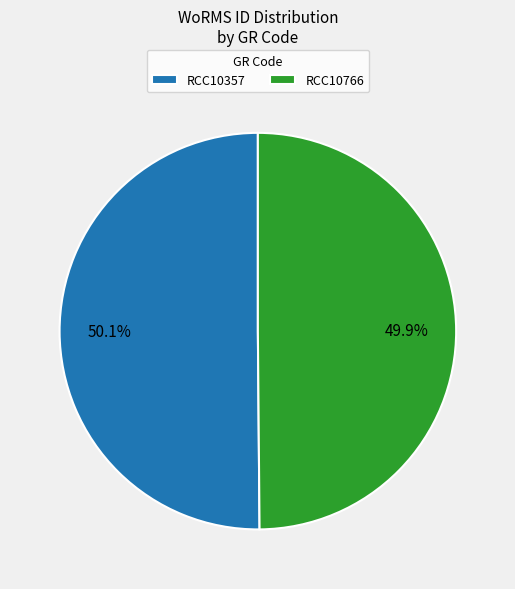

To the nearest percent, what portion does RCC10357 represent?

50%